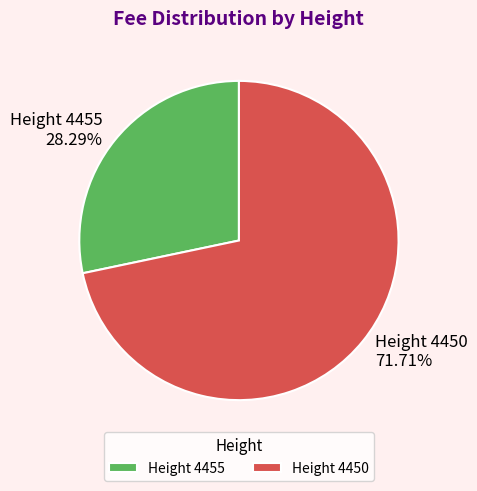

Do Height 4450 and Height 4455 together represent more than half of the pie?

Yes